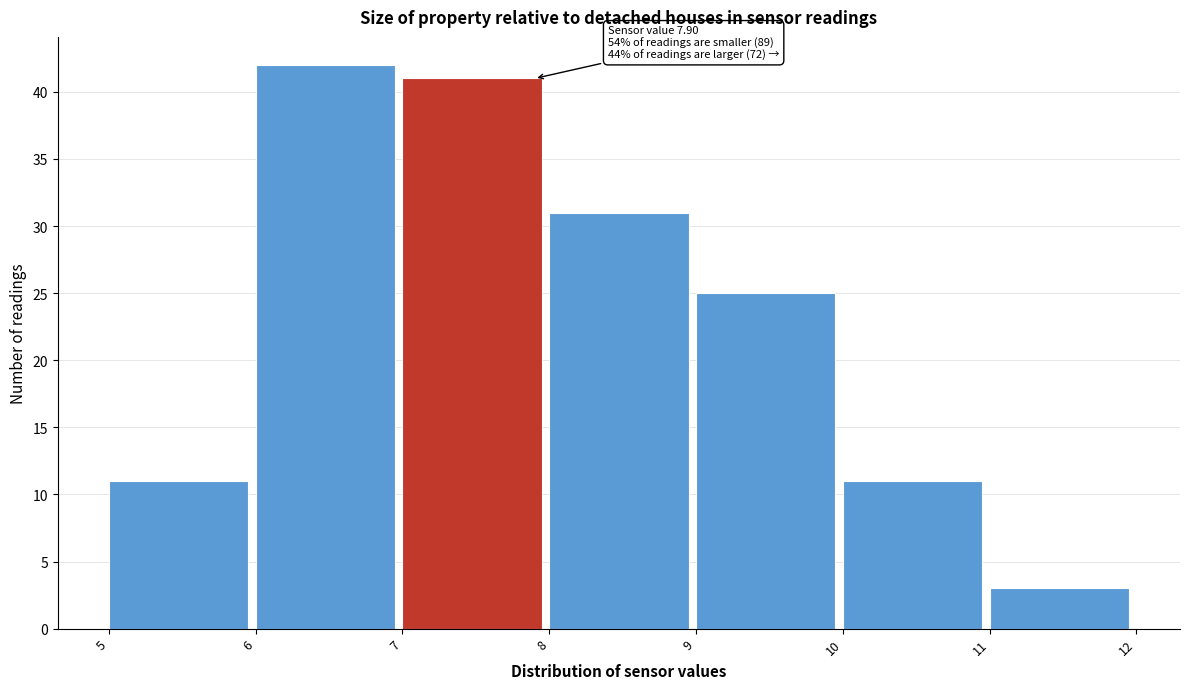

Over which range of the x-axis is the bar tallest?

6 to 7